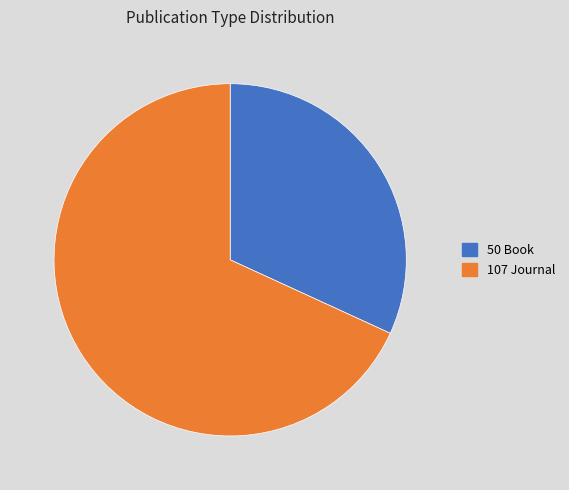

How many segments does this pie chart have?

2